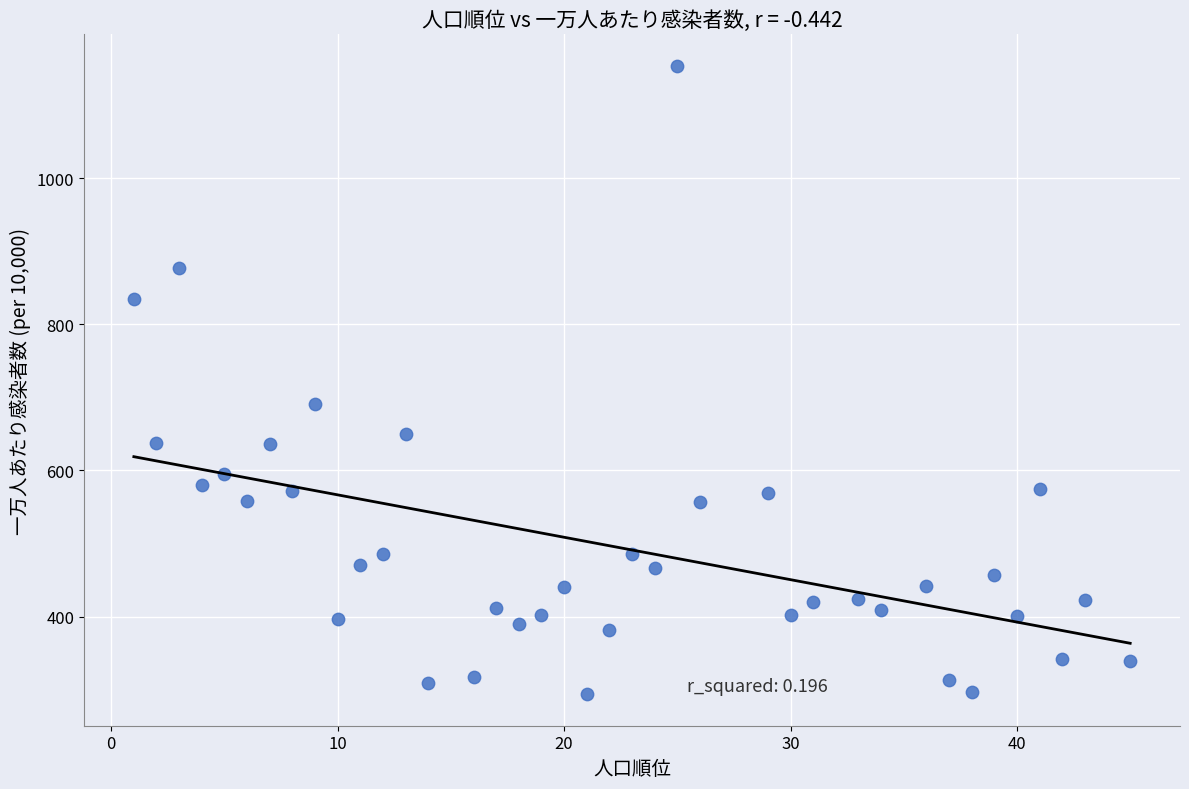

What Y value in the scatter plot is closest to 723?

690.6